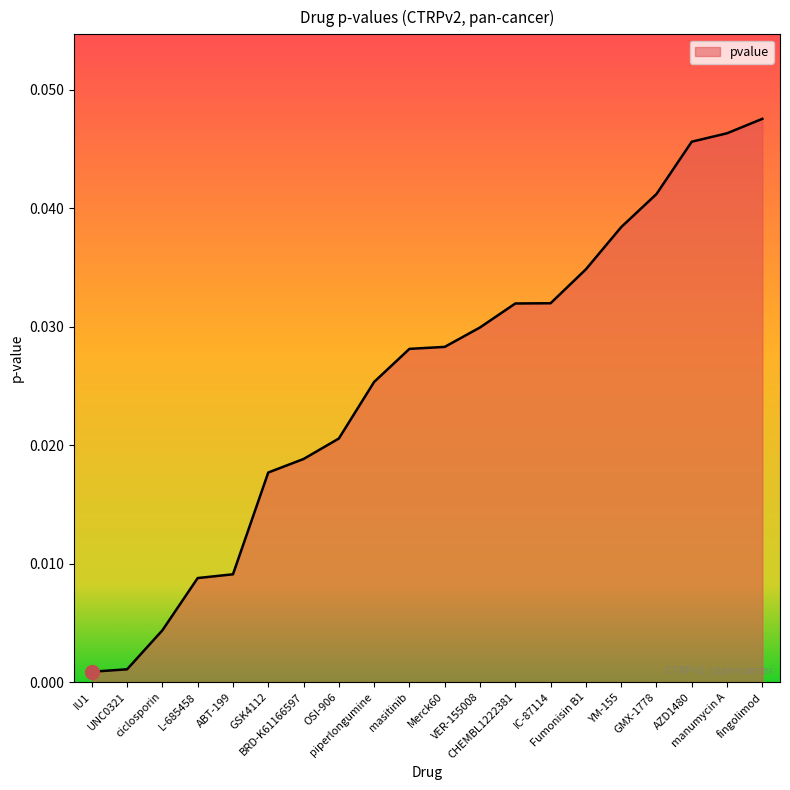

How many lines are shown in the chart?

1